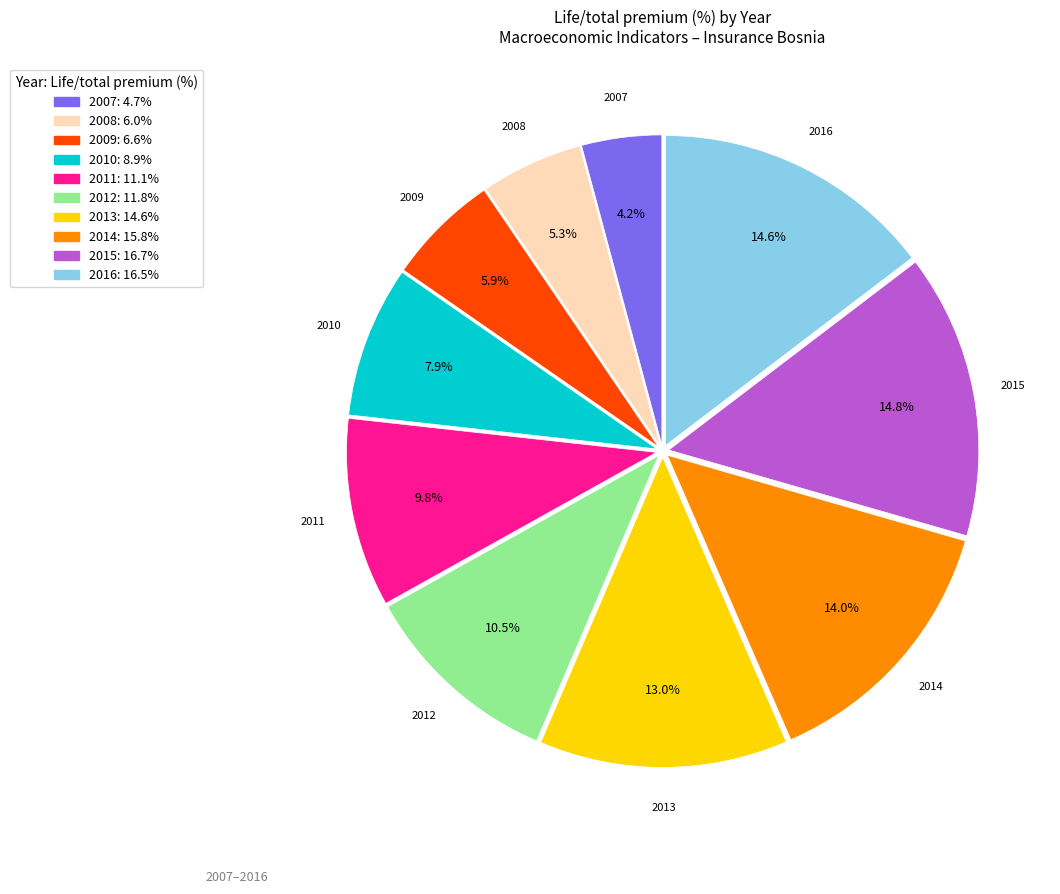

How many slices are in this pie chart?

10